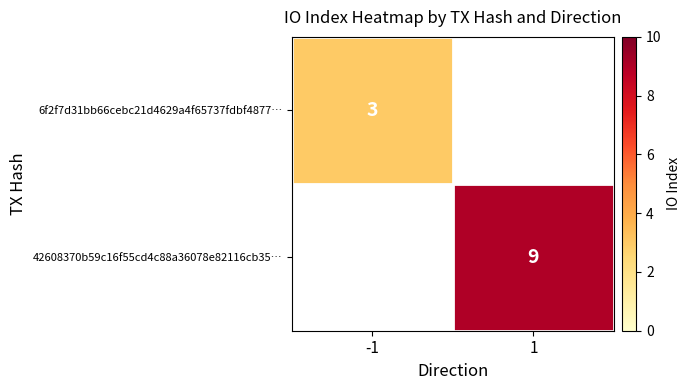

True or false: 6f2f7d31bb66cebc21d4629a4f65737fdbf4877… has a value of 2 at -1.

False